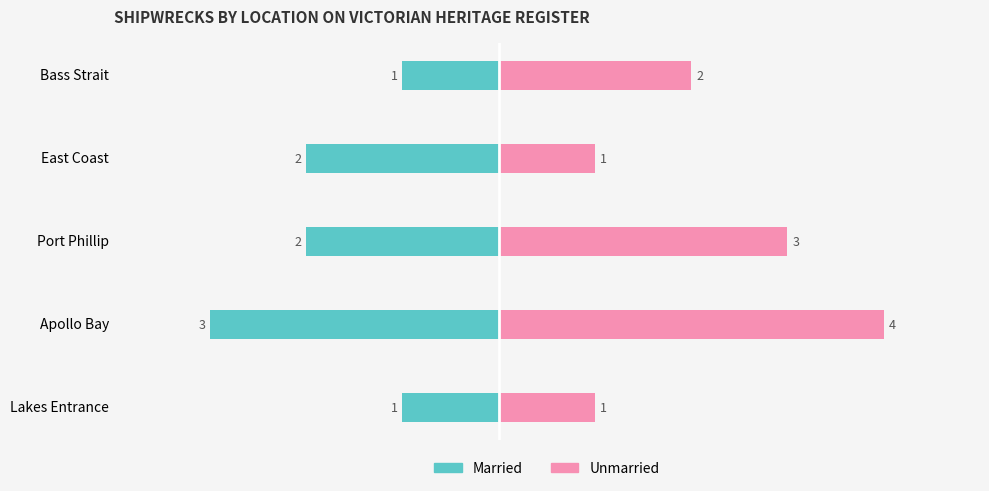

The value of Unmarried at Lakes Entrance is 2. True or false?

False